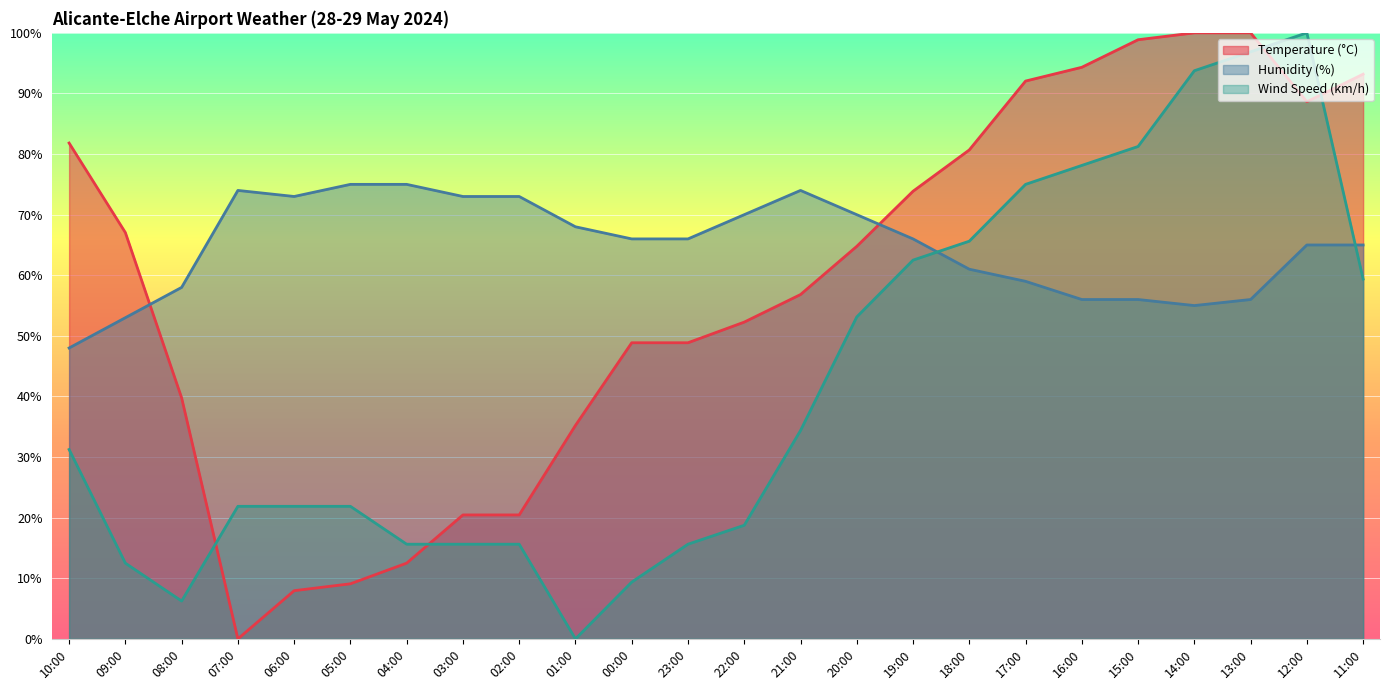

List the series in order of their overall mean, highest first.

Humidity (%), Temperature (°C), Wind Speed (km/h)